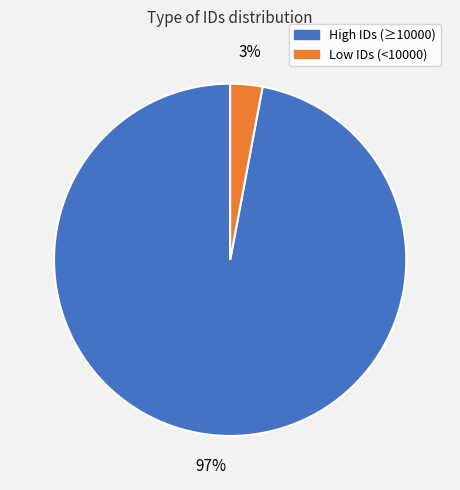

To the nearest percent, what is the difference between the largest and smallest slice percentages?

94%